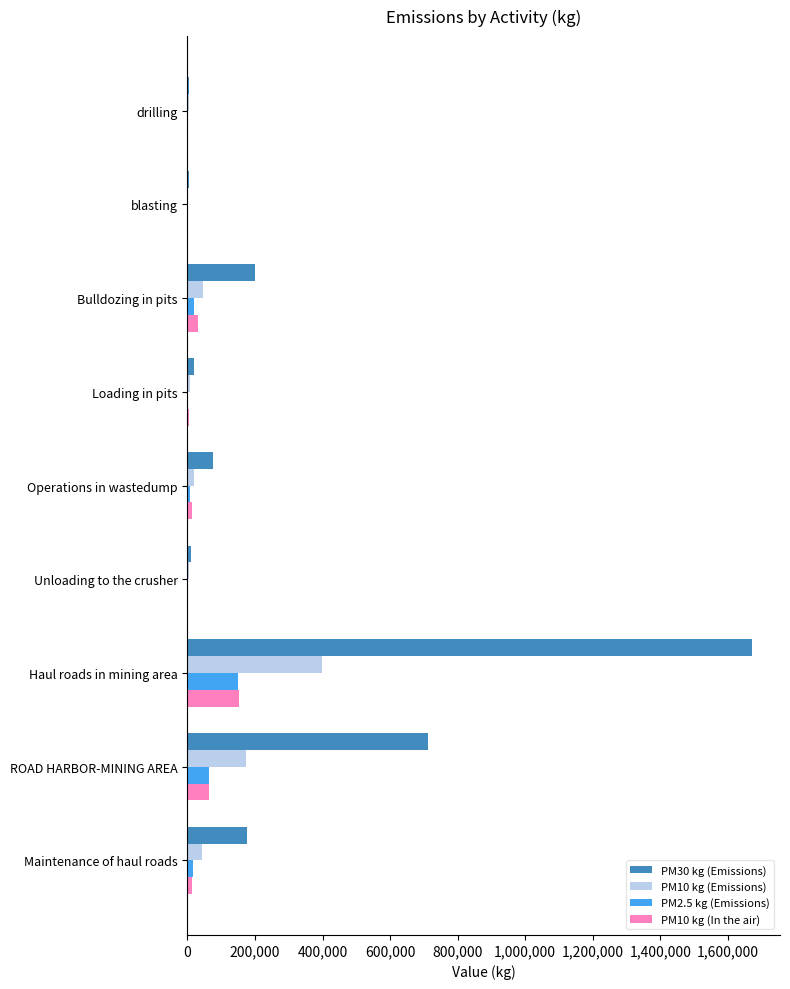

Is it true that PM10 kg (Emissions) equals 173827.6 at ROAD HARBOR-MINING AREA?

True